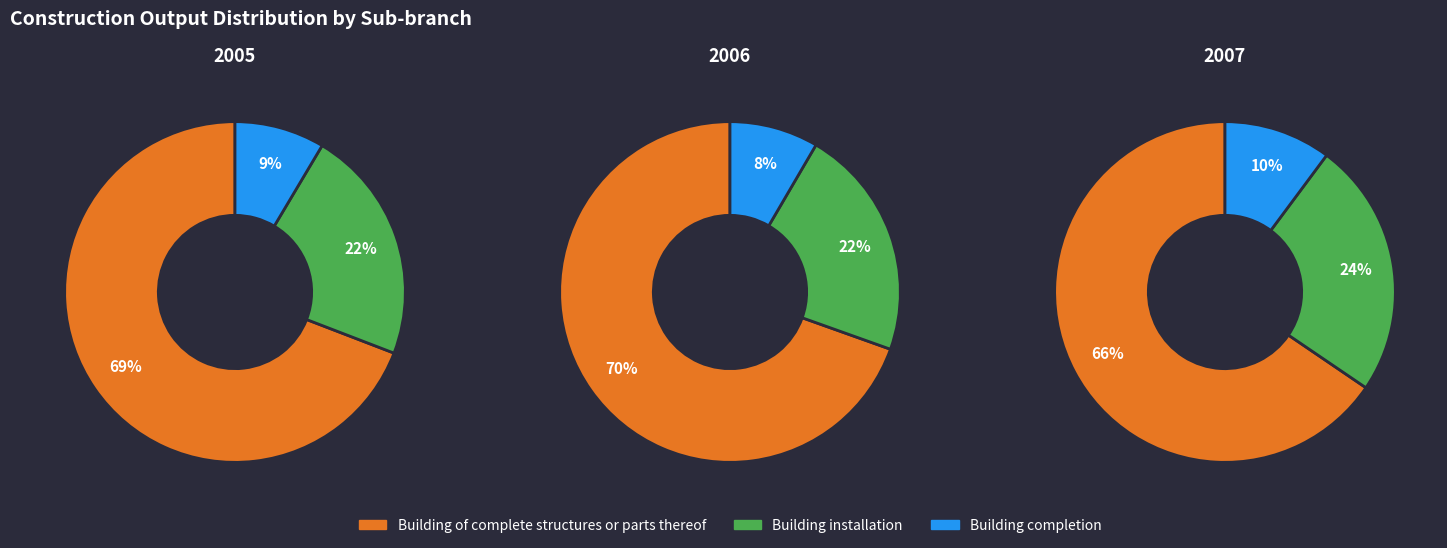

The 2 slice represents 51% of the pie. True or false?

False